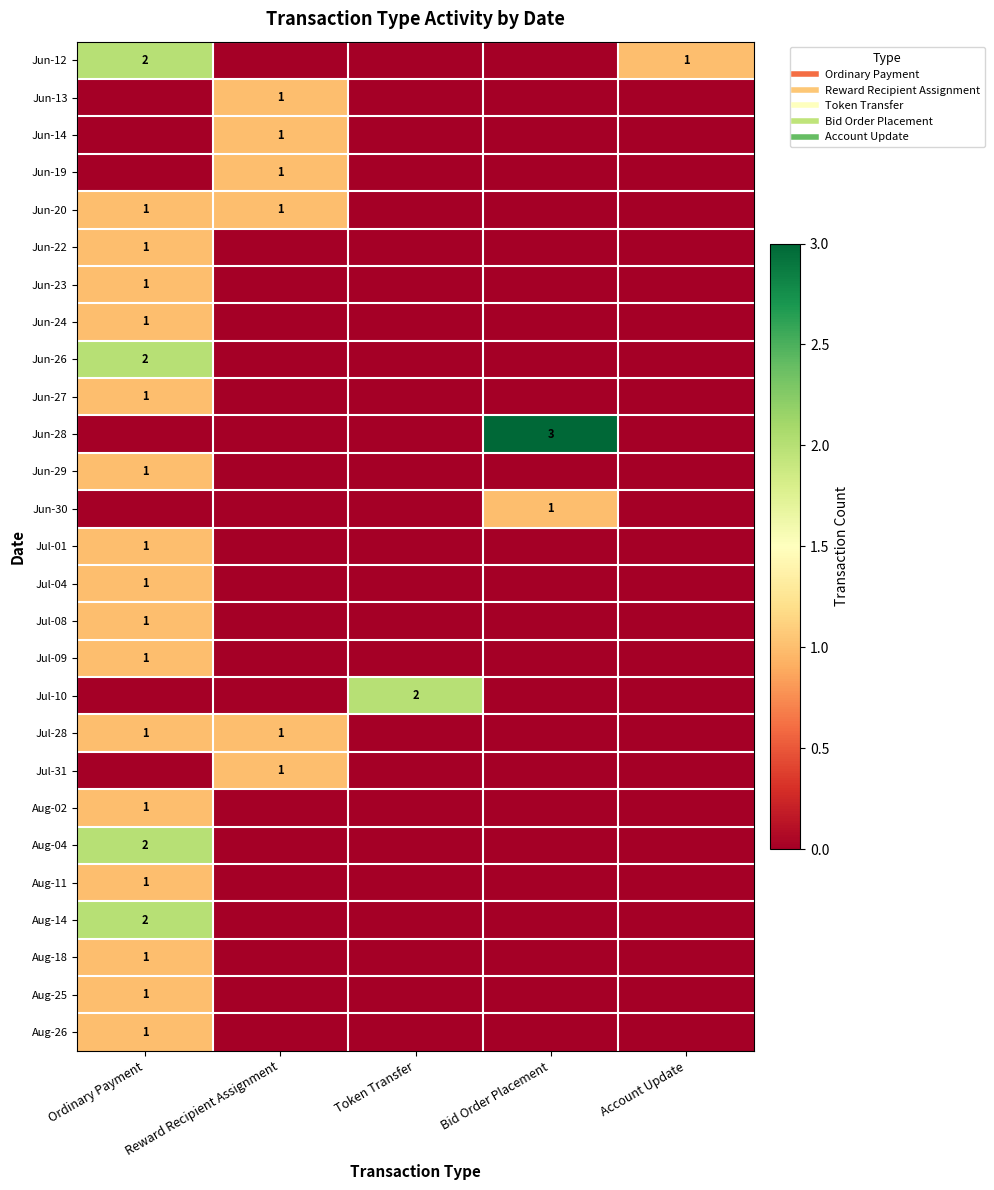

What is the difference between the maximum and second lowest values in the Jun-14 series?

1